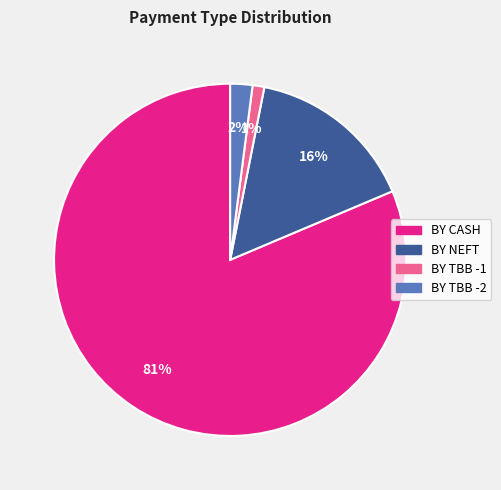

How many segments does this pie chart have?

4